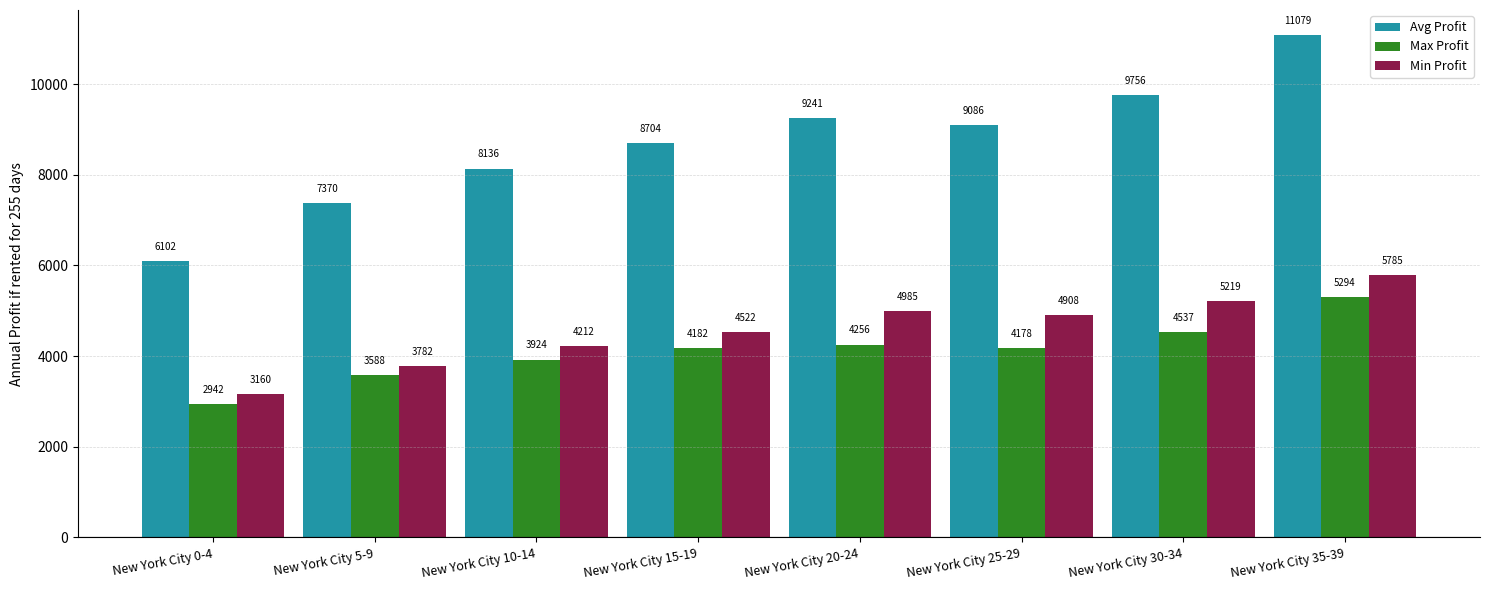

Reading left to right, transcribe all the data shown in this chart.

Avg Profit: 6102	7370	8136	8704	9241	9086	9756	11079
Max Profit: 2942	3588	3924	4182	4256	4178	4537	5294
Min Profit: 3160	3782	4212	4522	4985	4908	5219	5785